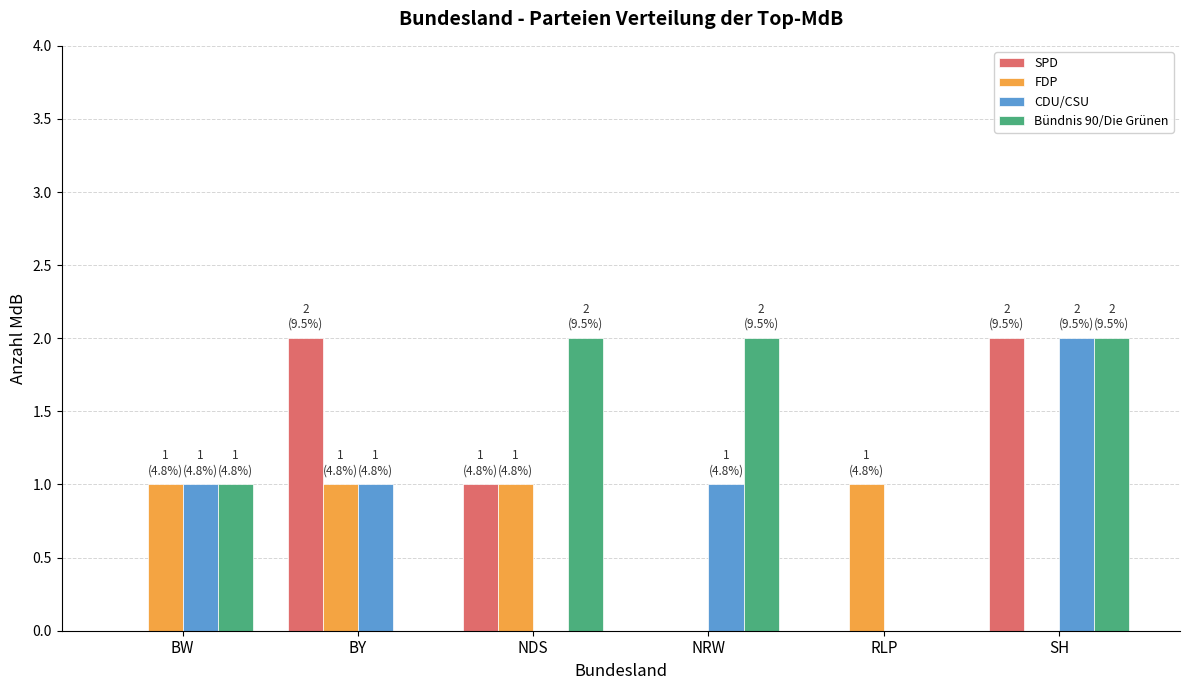

What is the sum of the FDP values at BY and BW?

2